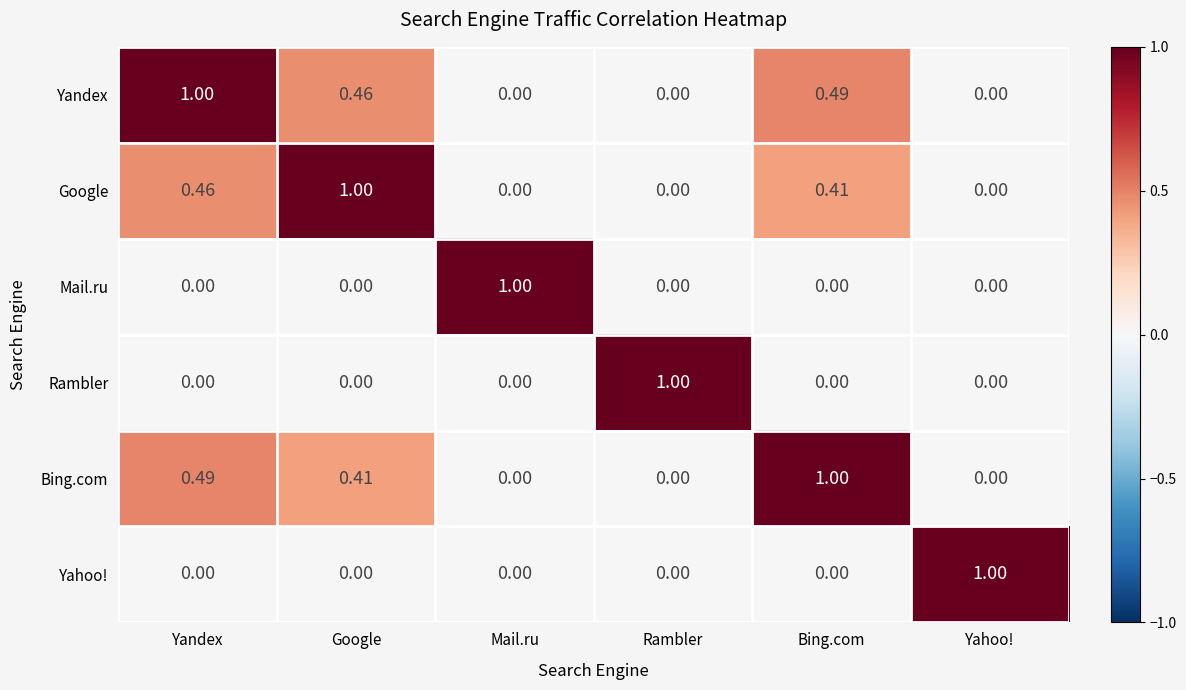

Which category has the highest value in the Bing.com series?

Bing.com